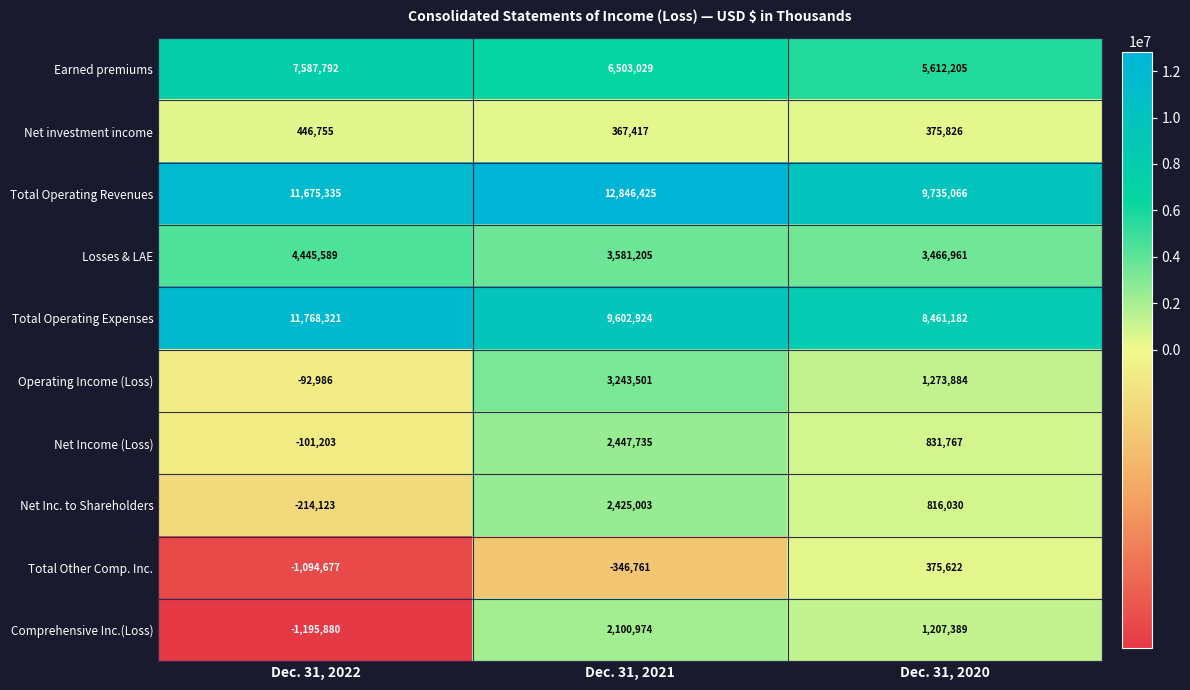

The value of Earned premiums at Dec. 31, 2021 is 6503029. True or false?

True